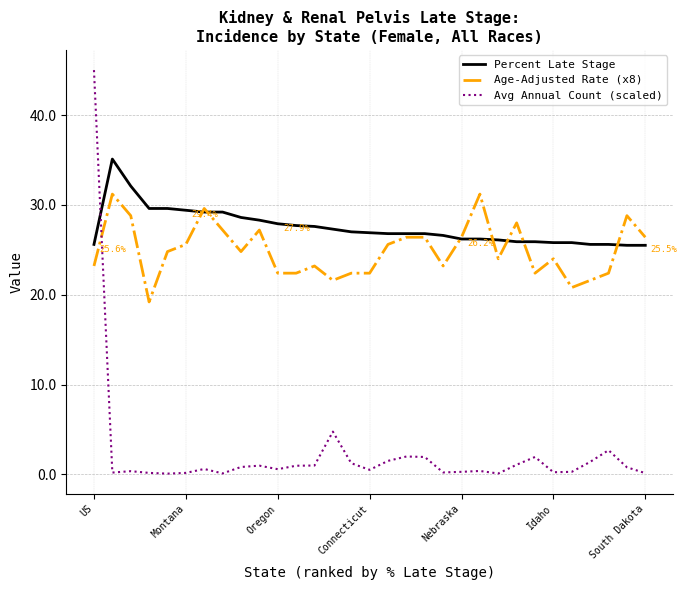

Which series has the largest total across all categories?

Percent Late Stage